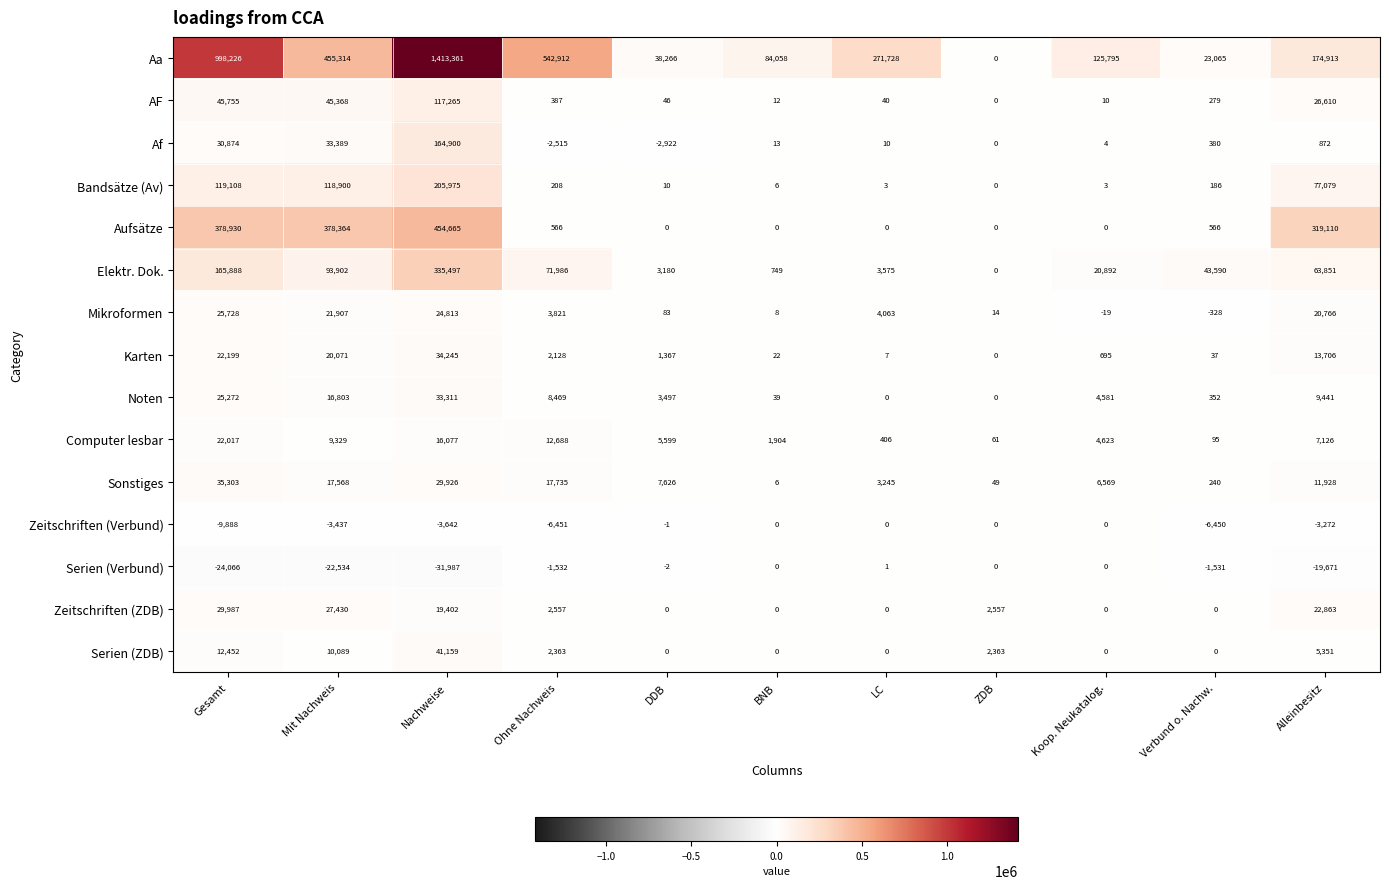

List the series in order of their peak value, lowest first.

Zeitschriften (Verbund), Serien (Verbund), Computer lesbar, Mikroformen, Zeitschriften (ZDB), Noten, Karten, Sonstiges, Serien (ZDB), AF, Af, Bandsätze (Av), Elektr. Dok., Aufsätze, Aa